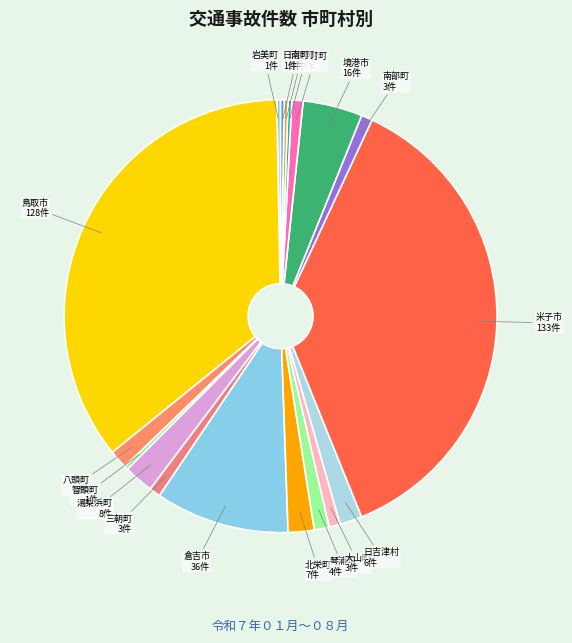

Which slice is the smallest?

岩美町